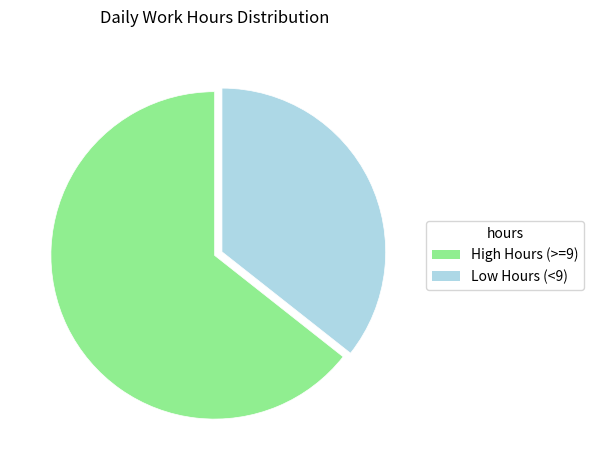

Between Low Hours (<9) and High Hours (>=9), which is larger?

High Hours (>=9)